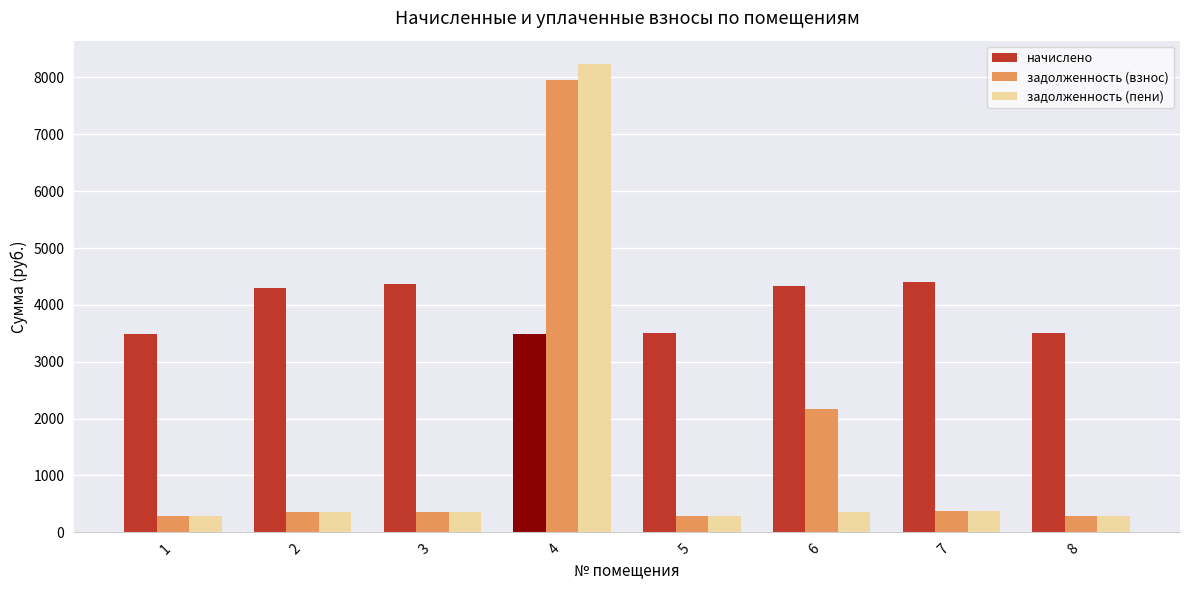

What is the maximum value shown in the chart?

8234.5